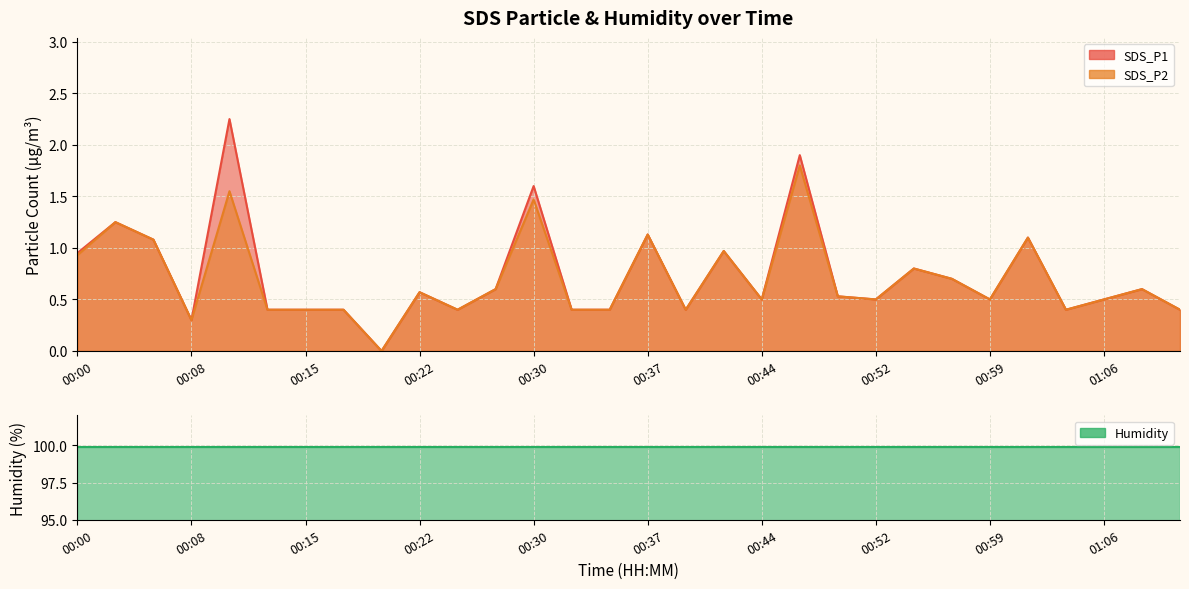

Which series changed the most between 00:15 and 00:25?

SDS_P1